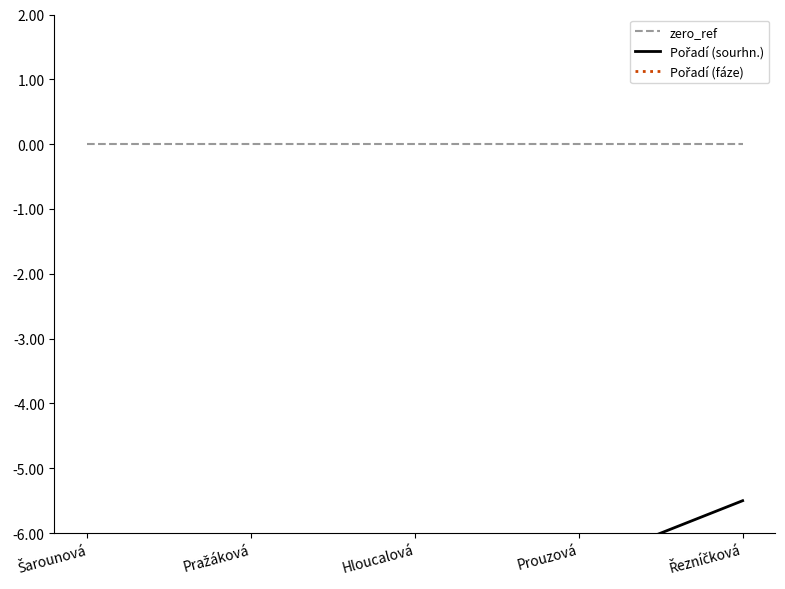

At which label is Pořadí (fáze) closest to -7?

Pražáková